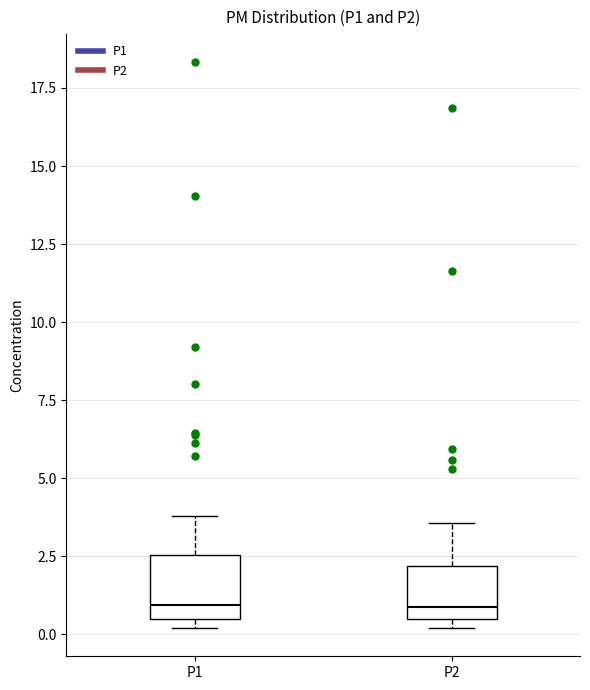

Reading left to right, transcribe this box plot: for each box, give where its median line is, the range the box spans, and where its two whiskers end, as read against the y-axis. The values are not printed on the chart, so give them approximately, as read against the axis.

P1: median 1.0, box 0.5 to 2.5, whiskers 0.0 to 4.0
P2: median 1.0, box 0.5 to 2.0, whiskers 0.0 to 3.5